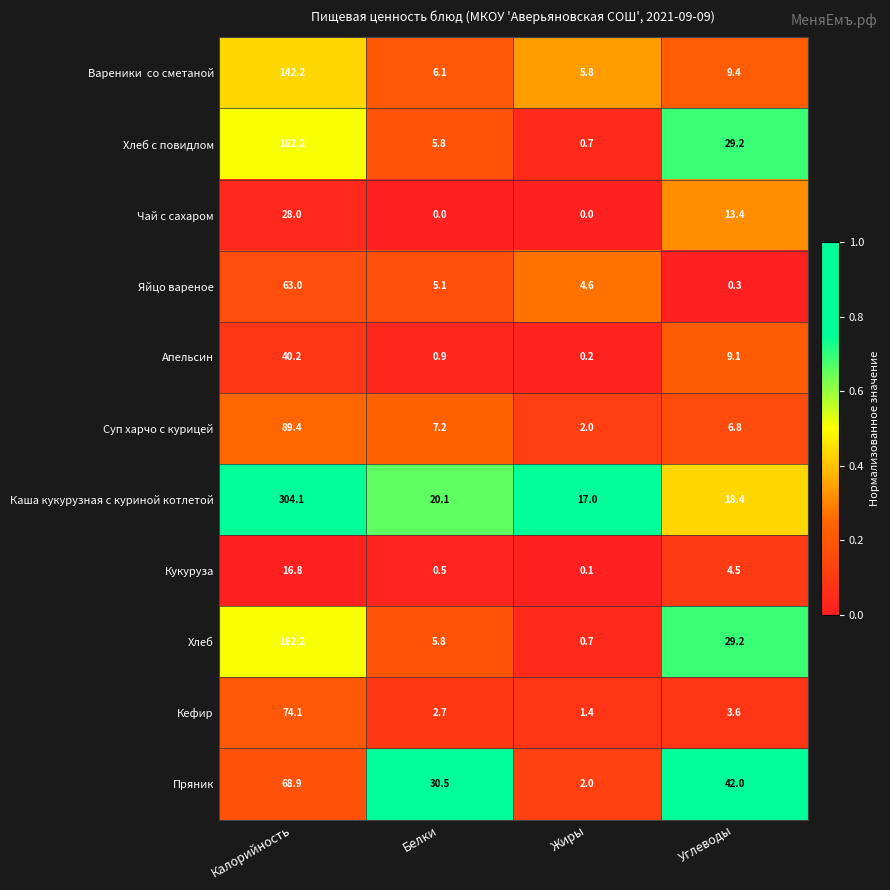

Between Калорийность and Белки, which series saw the biggest shift?

Каша кукурузная с куриной котлетой